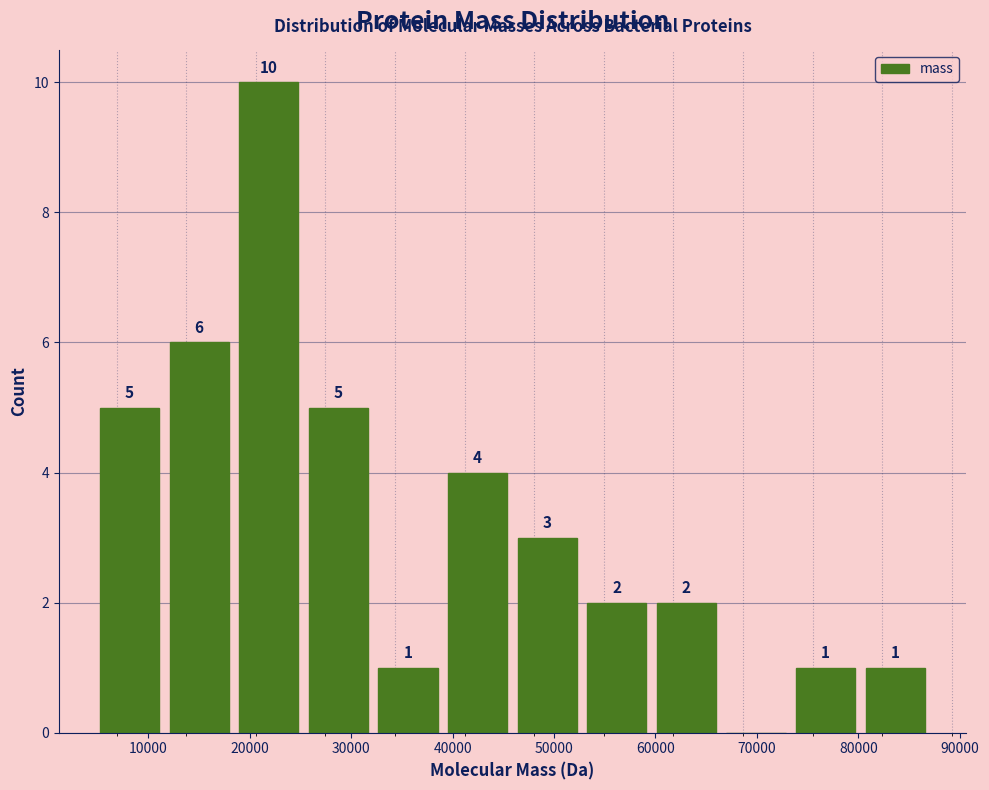

Over which range of the x-axis is the bar tallest?

18000 to 25000